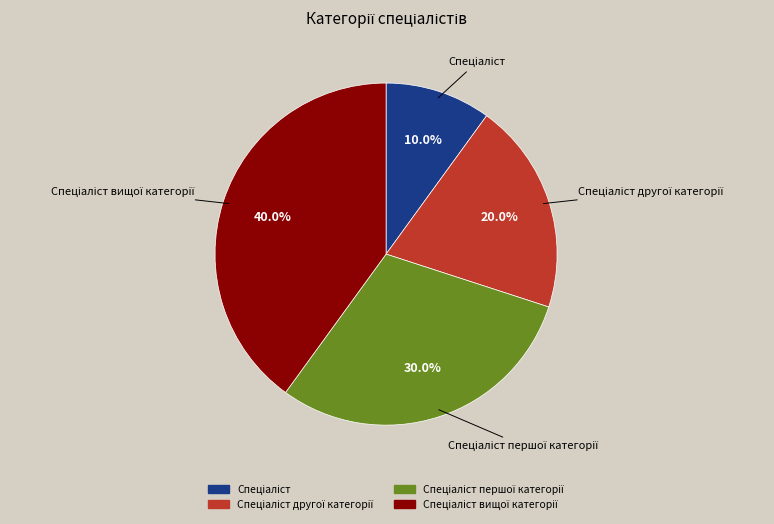

Is there any slice that represents more than half of the pie?

No